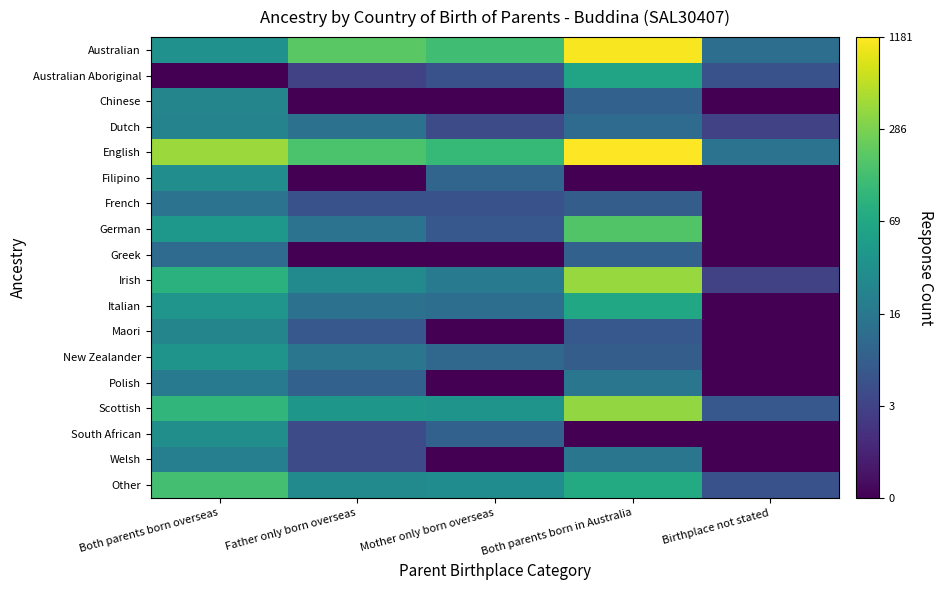

Count the number of data series in this chart.

18